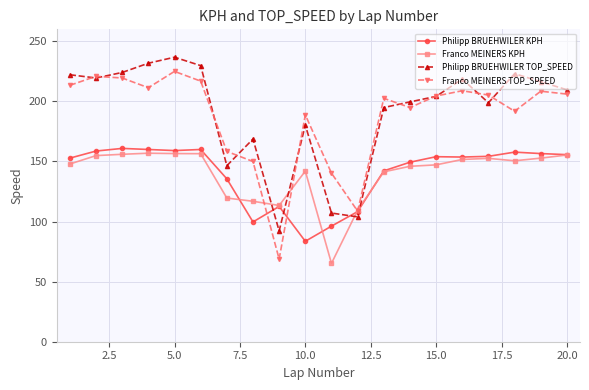

What is the greatest value displayed?

236.8